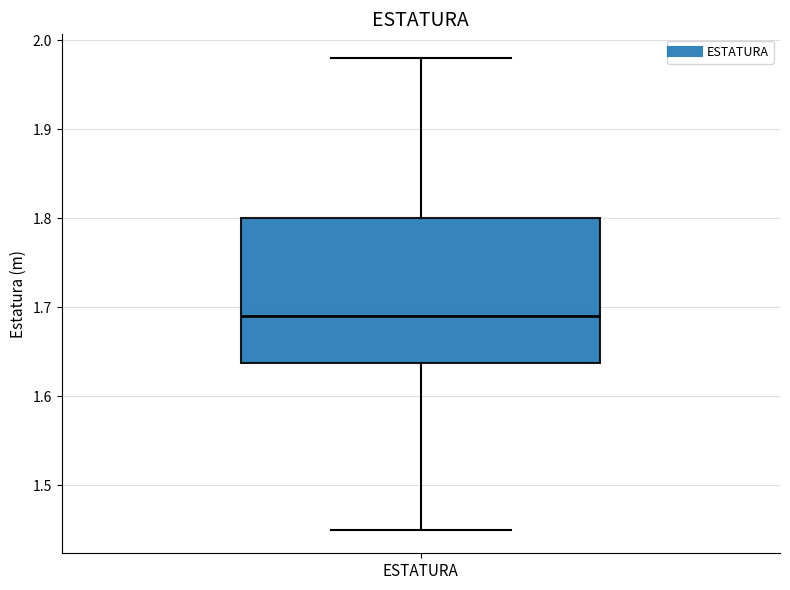

Transcribe this box plot: give where the median line is, the range the box spans, and where the two whiskers end, as read against the y-axis. The values are not printed on the chart, so give them approximately, as read against the axis.

median 1.69, box 1.64 to 1.80, whiskers 1.45 to 1.98